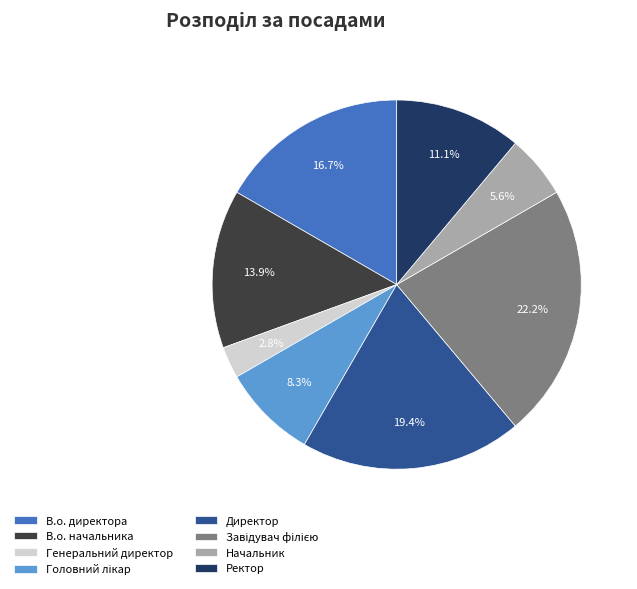

To the nearest percent, what is the difference between the largest and smallest slice percentages?

19%